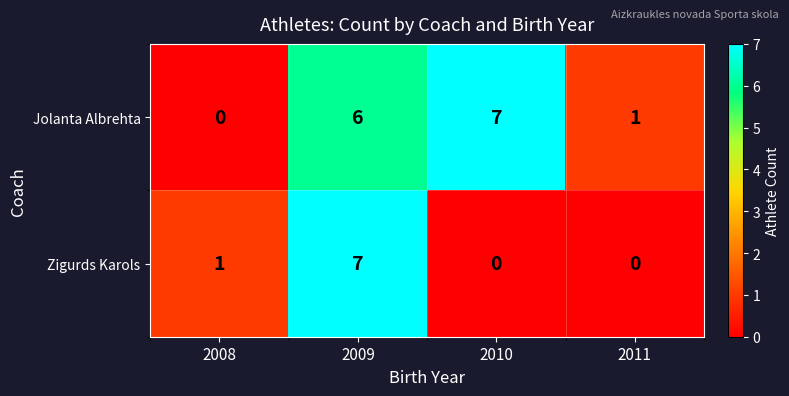

The value of Zigurds Karols at 2010 is -3. True or false?

False